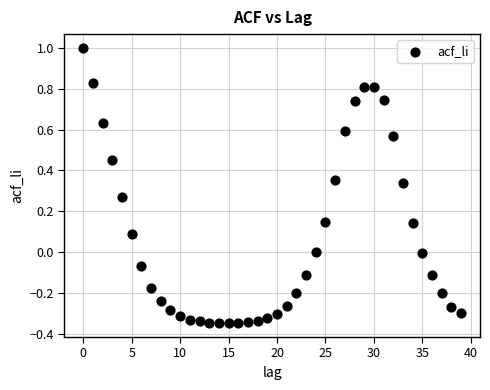

What is the range of Y values (max minus min)?

1.3